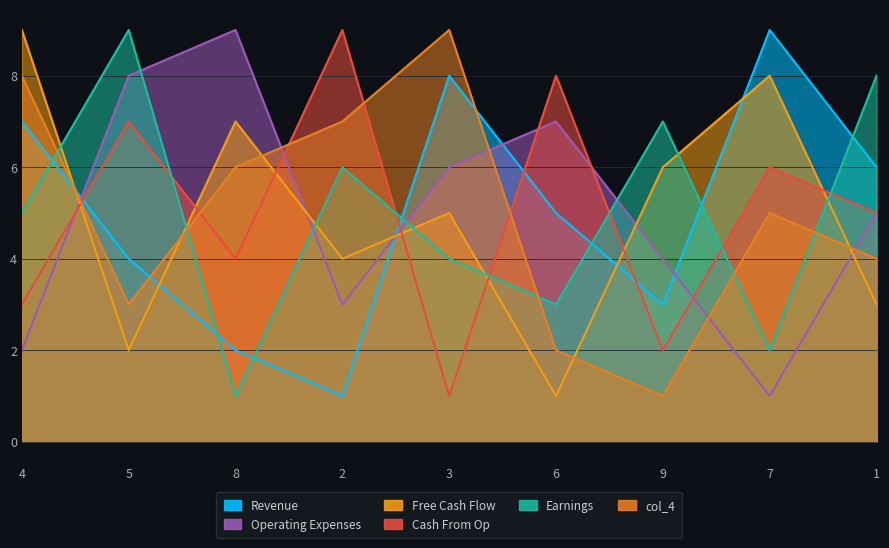

What is the maximum value for col_6?

9